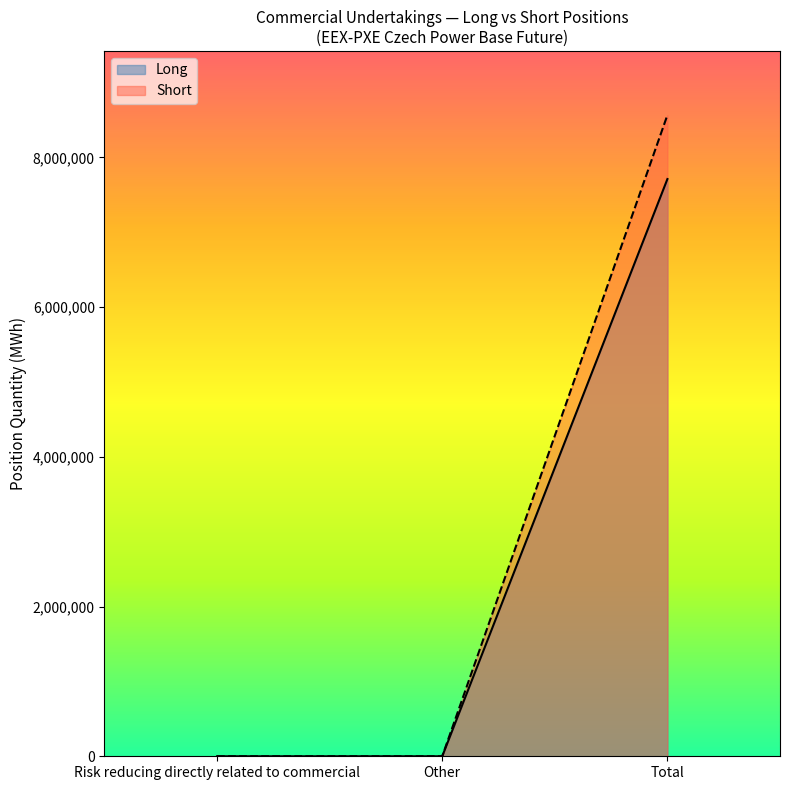

Between Risk reducing directly related to commercial and Other, which is larger?

Risk reducing directly related to commercial